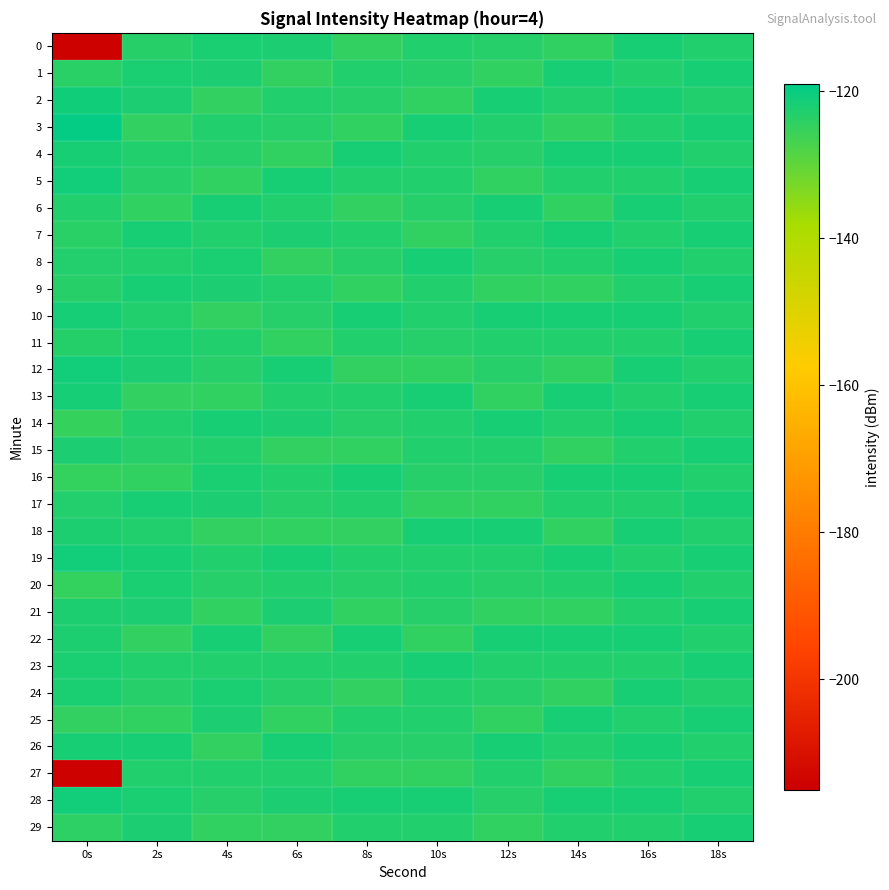

Which has a higher value, 16s or 18s?

16s